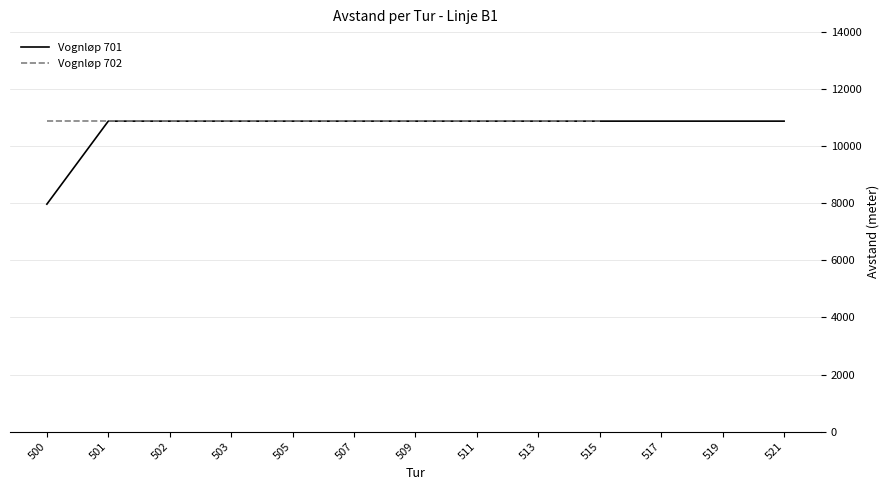

What is the change in value from 500 to 501?

+2910